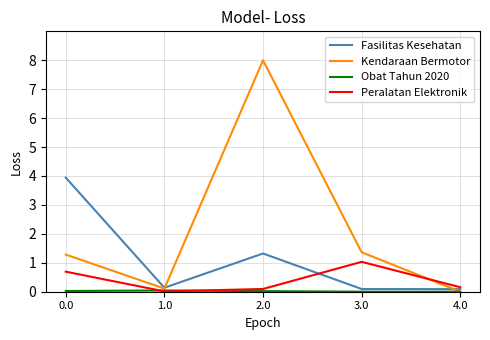

How many lines are shown in the chart?

4